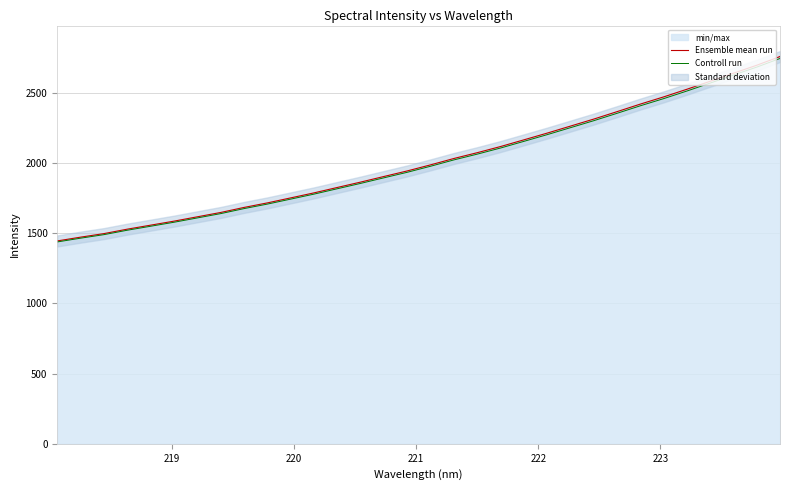

What is the minimum value for Controll run?

1438.0